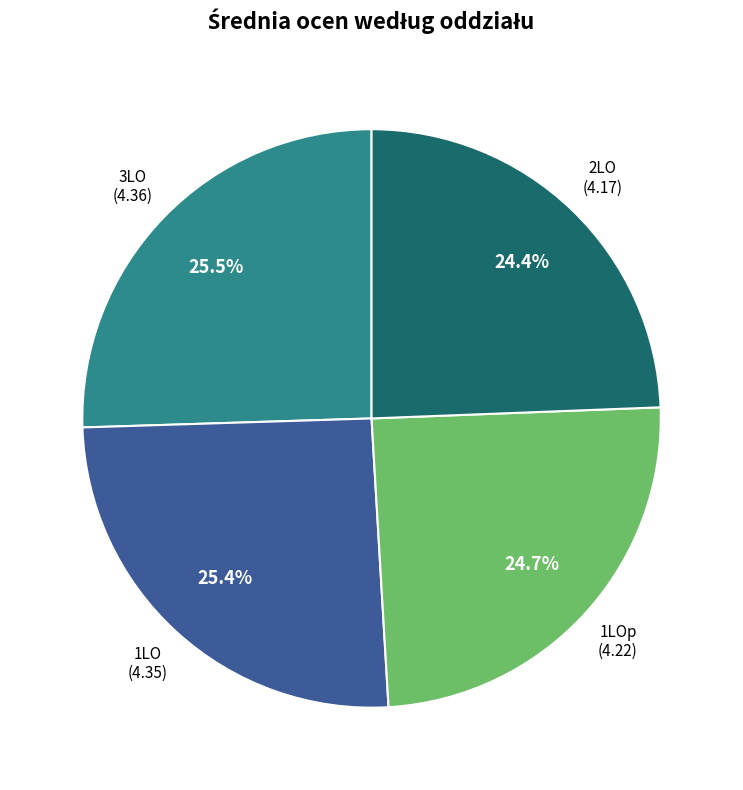

Does any single category account for the majority?

No